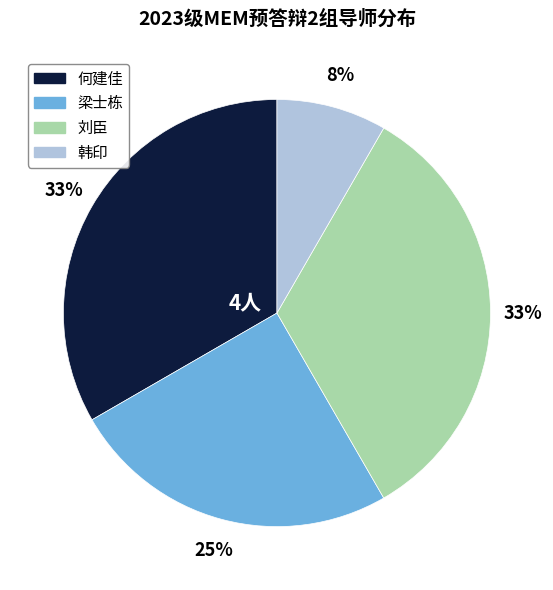

Is the sum of 刘臣 and 韩印 greater than half?

No